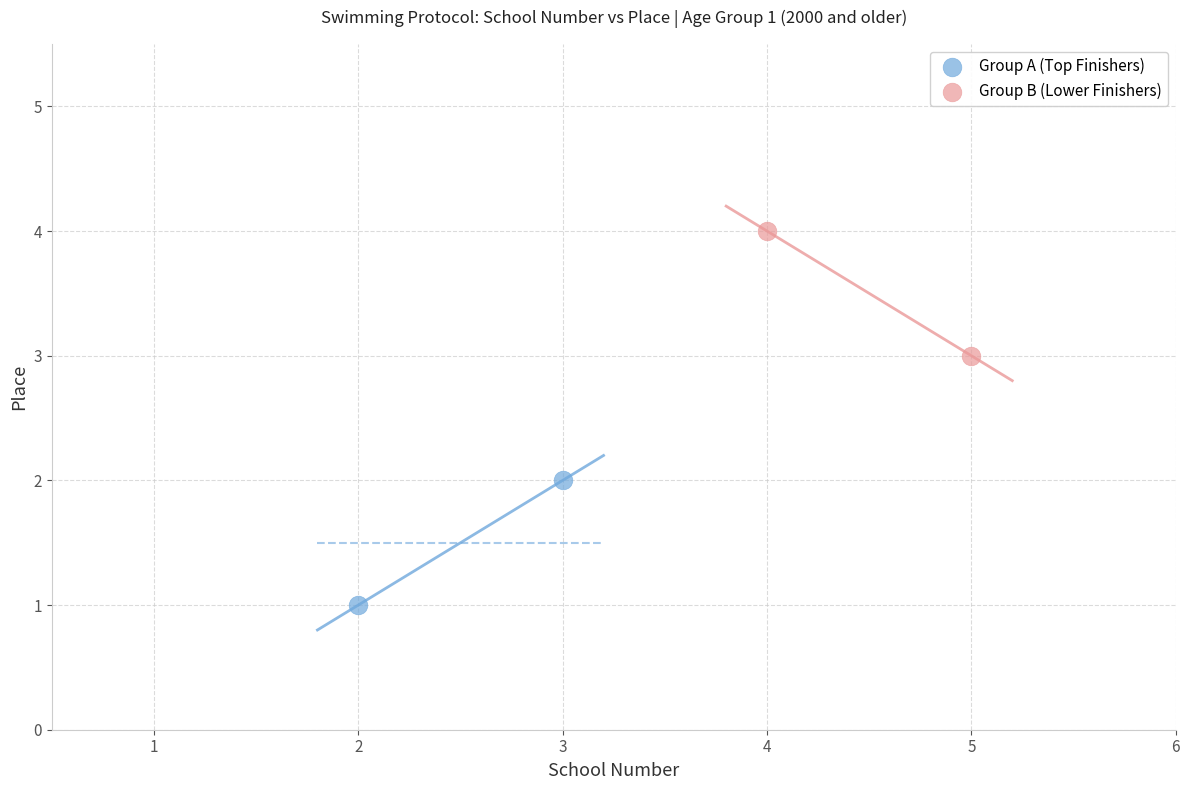

What are all the series names shown in the legend?

Group A (Top Finishers), Group B (Lower Finishers)